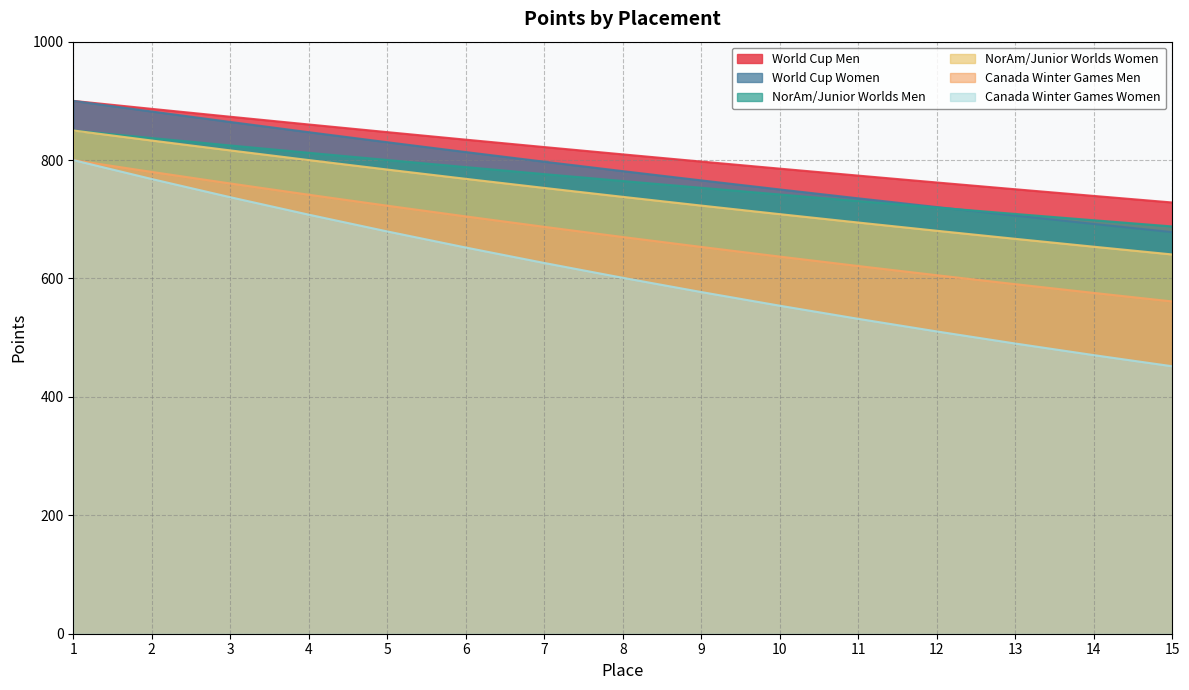

Between 12 and 7, which is larger?

7